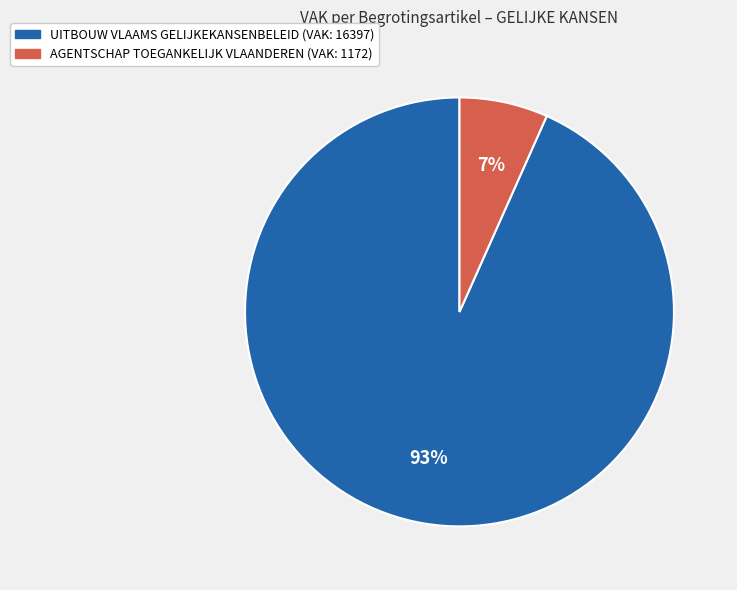

To the nearest percent, what is the average slice percentage?

50%